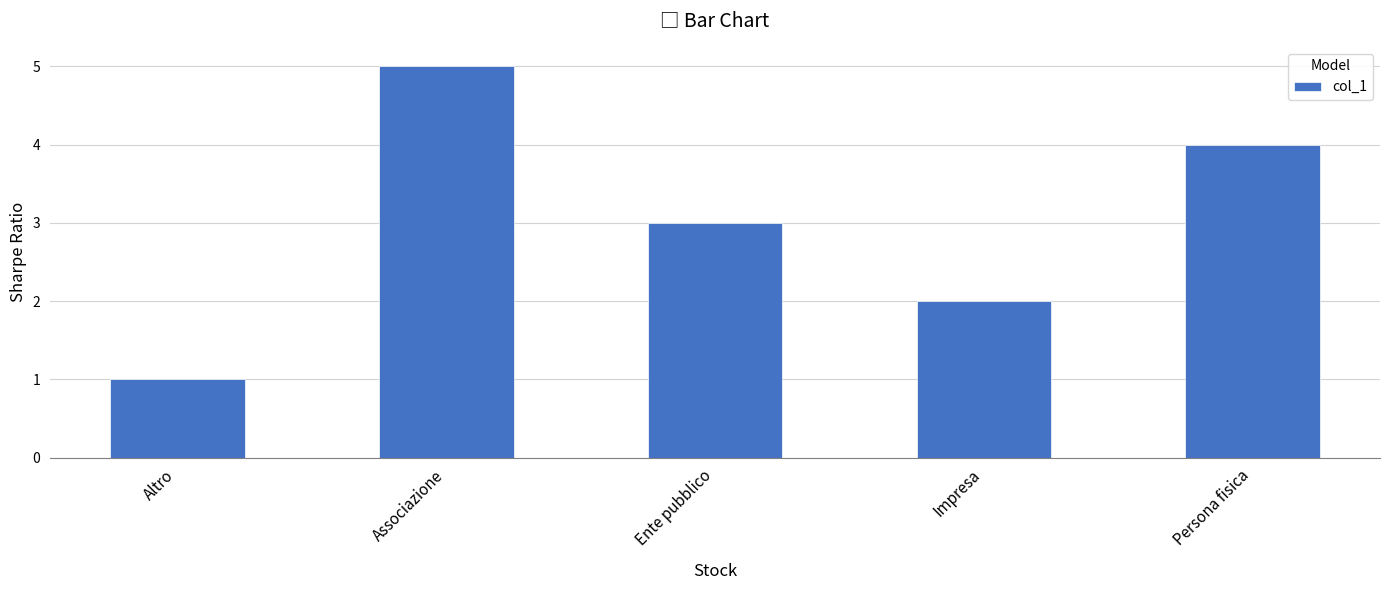

What is the minimum value shown in the chart?

1